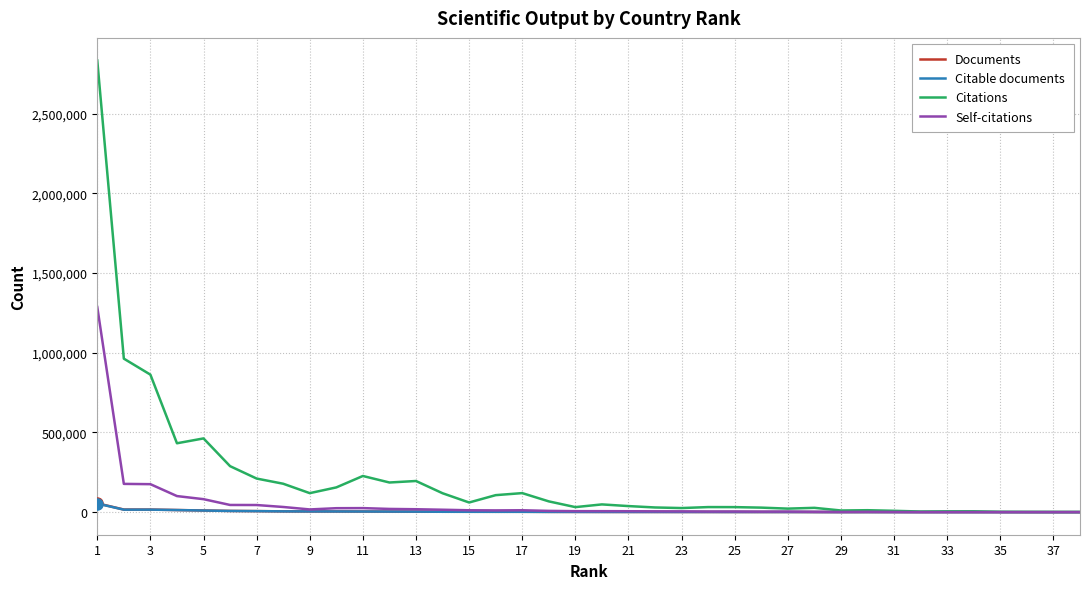

What is the greatest value displayed?

2833484